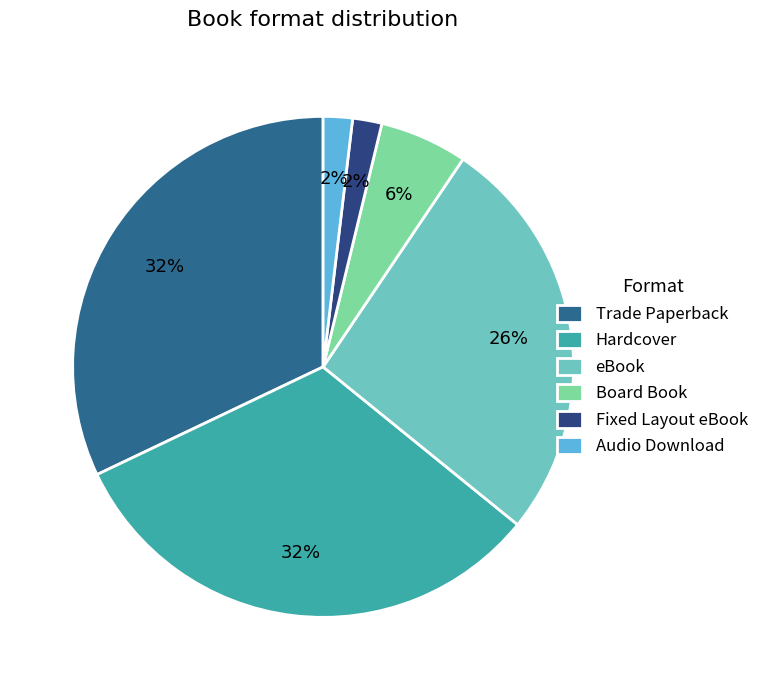

What is the ratio of the value at Fixed Layout eBook to the value at Audio Download?

1.0